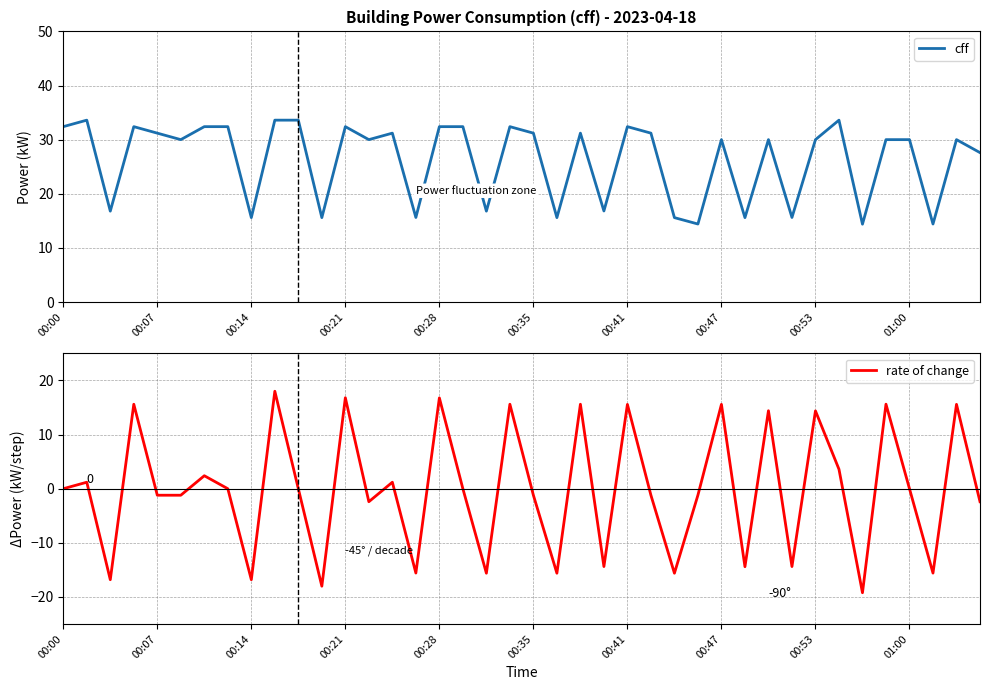

True or false: cff has a value of 31.2 at 00:07.

True